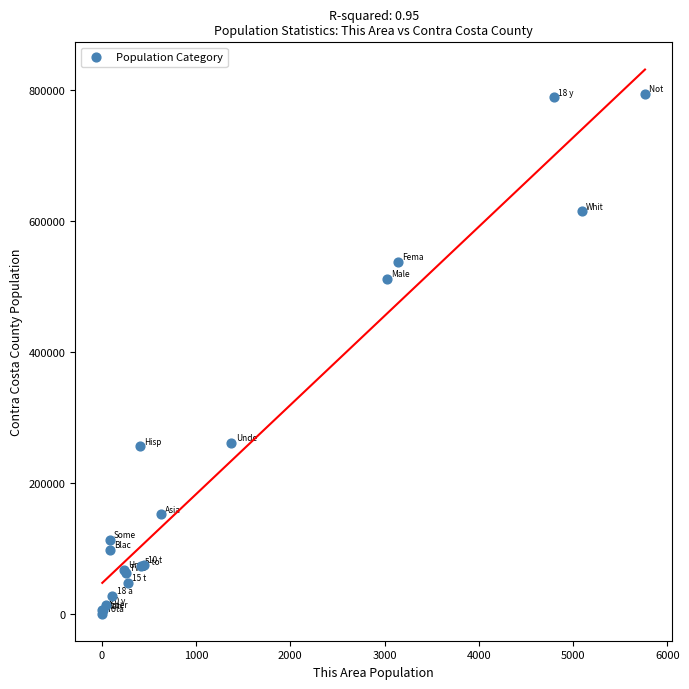

What Y value in the scatter plot is closest to 396818?

511526